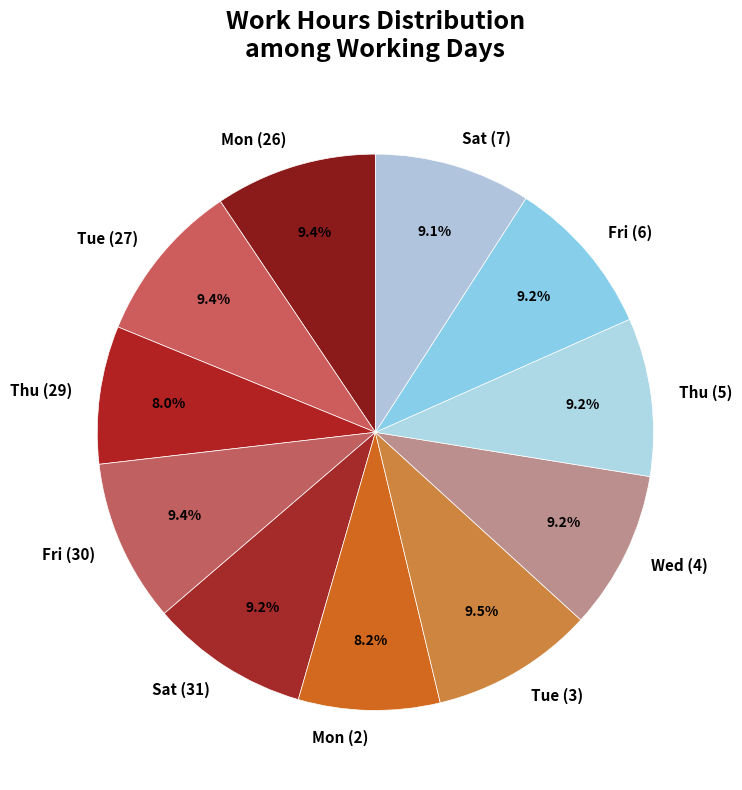

Do Thu (29) and Fri (6) together represent more than half of the pie?

No